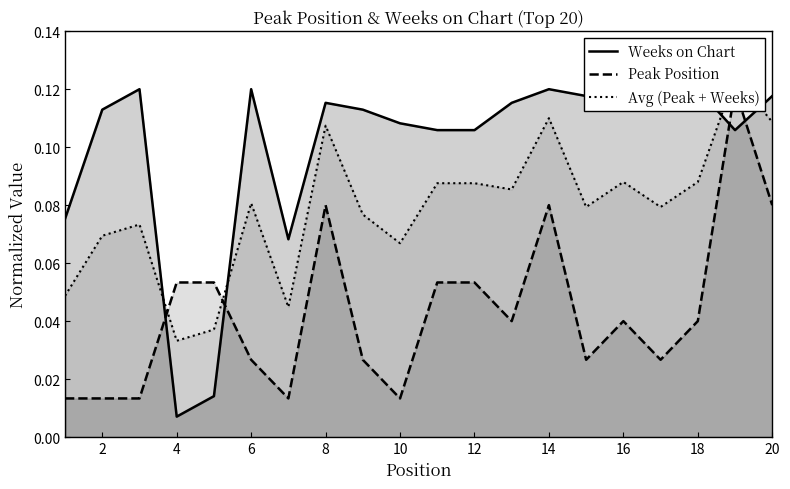

Does the chart display data point markers on the line(s)?

No